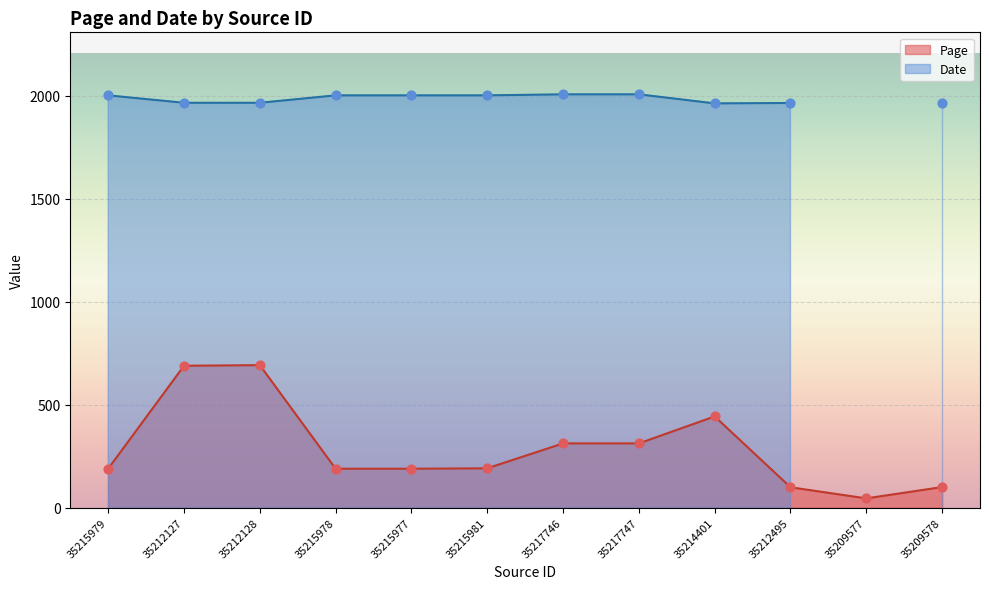

Between 35209577 and 35214401, which is larger?

35214401